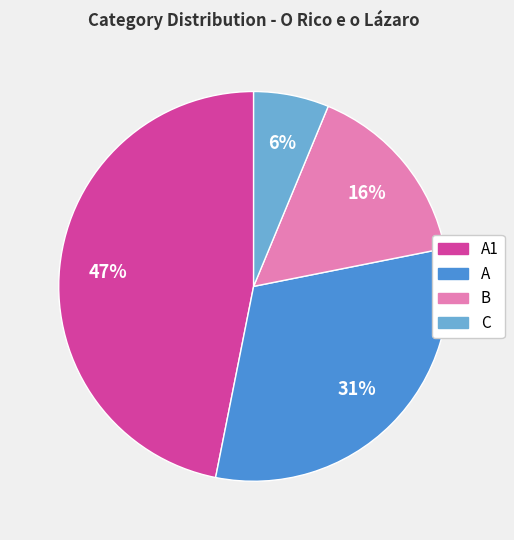

How many slices are in this pie chart?

4